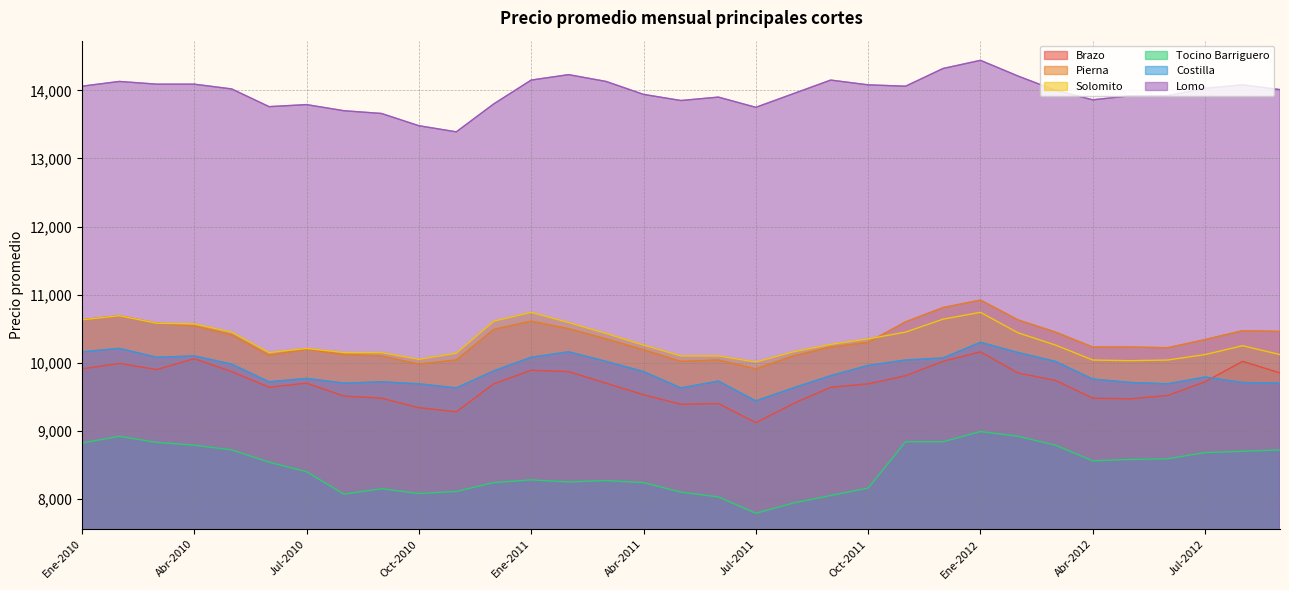

Reading left to right, extract all data points from this chart.

Brazo: 9910	9990	9900	10060	9870	9640	9700	9510	9480	9340	9280	9690	9890	9870	9700	9530	9390	9400	9120	9400	9640	9690	9810	10020	10160	9850	9740	9480	9470	9520	9720	10020	9850
Pierna: 10630	10690	10580	10540	10410	10110	10200	10120	10100	9980	10040	10490	10610	10500	10350	10190	10020	10040	9910	10100	10230	10300	10600	10810	10920	10630	10450	10230	10230	10220	10340	10470	10460
Solomito: 10630	10690	10580	10570	10450	10150	10210	10150	10150	10050	10140	10610	10740	10590	10430	10260	10100	10100	10010	10160	10270	10350	10450	10640	10740	10440	10260	10040	10030	10040	10120	10250	10120
Tocino Barriguero: 8820	8920	8830	8790	8720	8540	8400	8070	8150	8080	8110	8240	8280	8250	8270	8240	8100	8030	7790	7940	8050	8160	8840	8840	8990	8920	8790	8560	8580	8590	8680	8700	8720
Costilla: 10160	10210	10080	10100	9980	9720	9770	9700	9720	9690	9630	9880	10080	10160	10020	9870	9630	9730	9440	9630	9810	9960	10040	10070	10300	10150	10020	9760	9710	9690	9790	9710	9700
Lomo: 14060	14130	14090	14090	14020	13760	13790	13700	13660	13480	13390	13800	14150	14230	14130	13940	13850	13900	13750	13950	14150	14080	14060	14320	14440	14210	14000	13860	13920	13920	14030	14080	14010